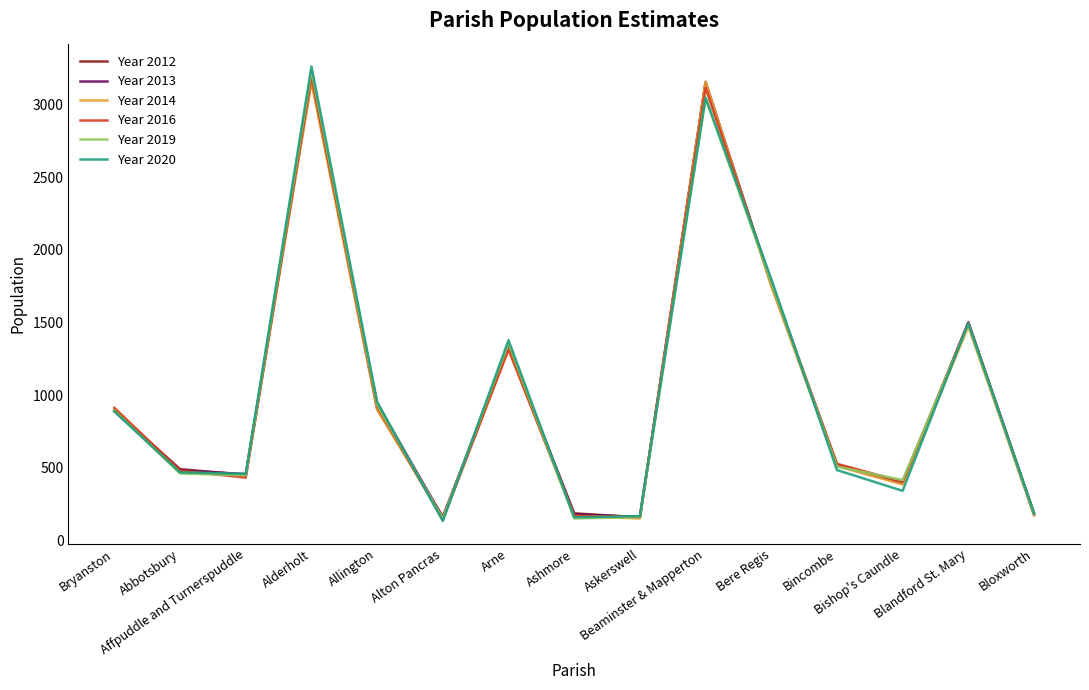

What is the minimum value for Year 2019?

148